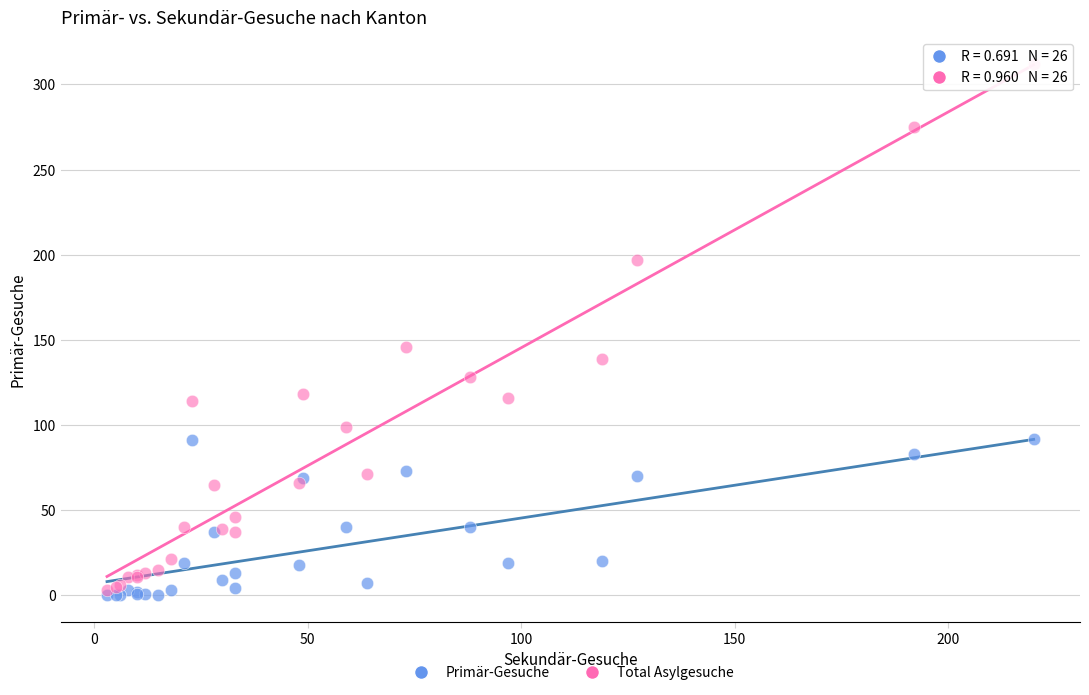

Across all series, what Y value is closest to 156?

146